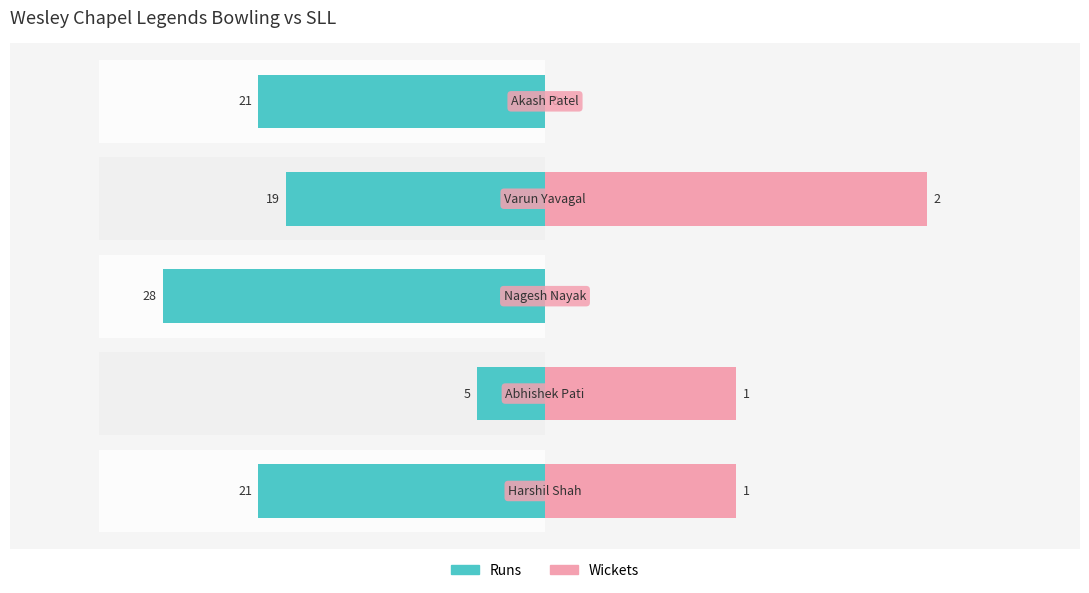

Which has a higher value, 0 or 1?

1